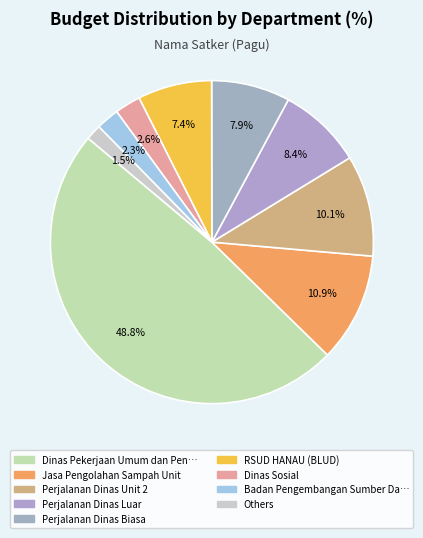

Count the number of slices in the pie.

9